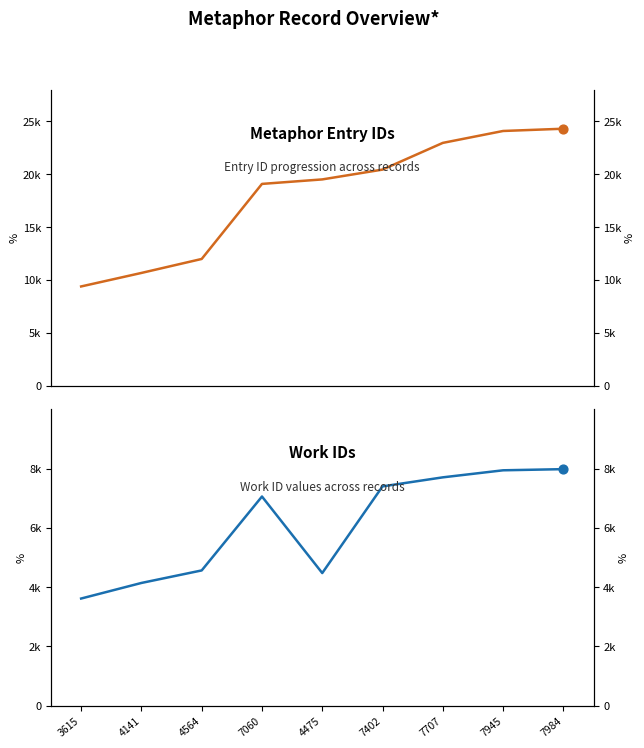

Which series has the largest Y range (max minus min)?

Entry ID